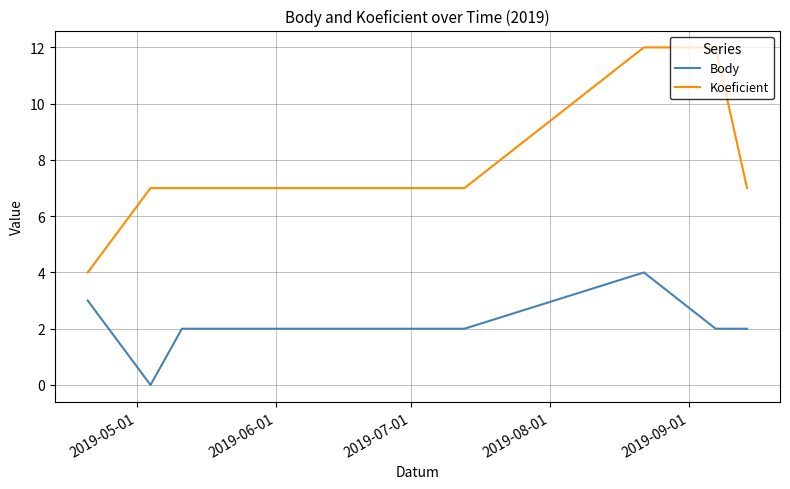

Rank the series by their maximum value, from highest to lowest.

Koeficient, Body